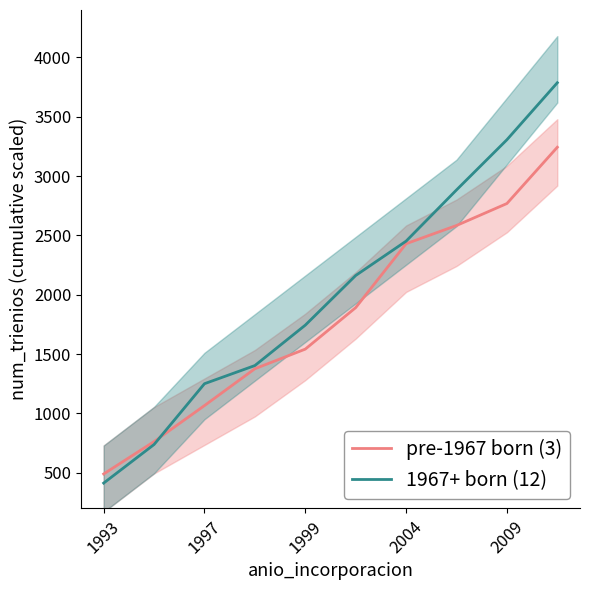

What is the difference between the maximum and minimum values in the 1967+ born (12) series?

3374.1